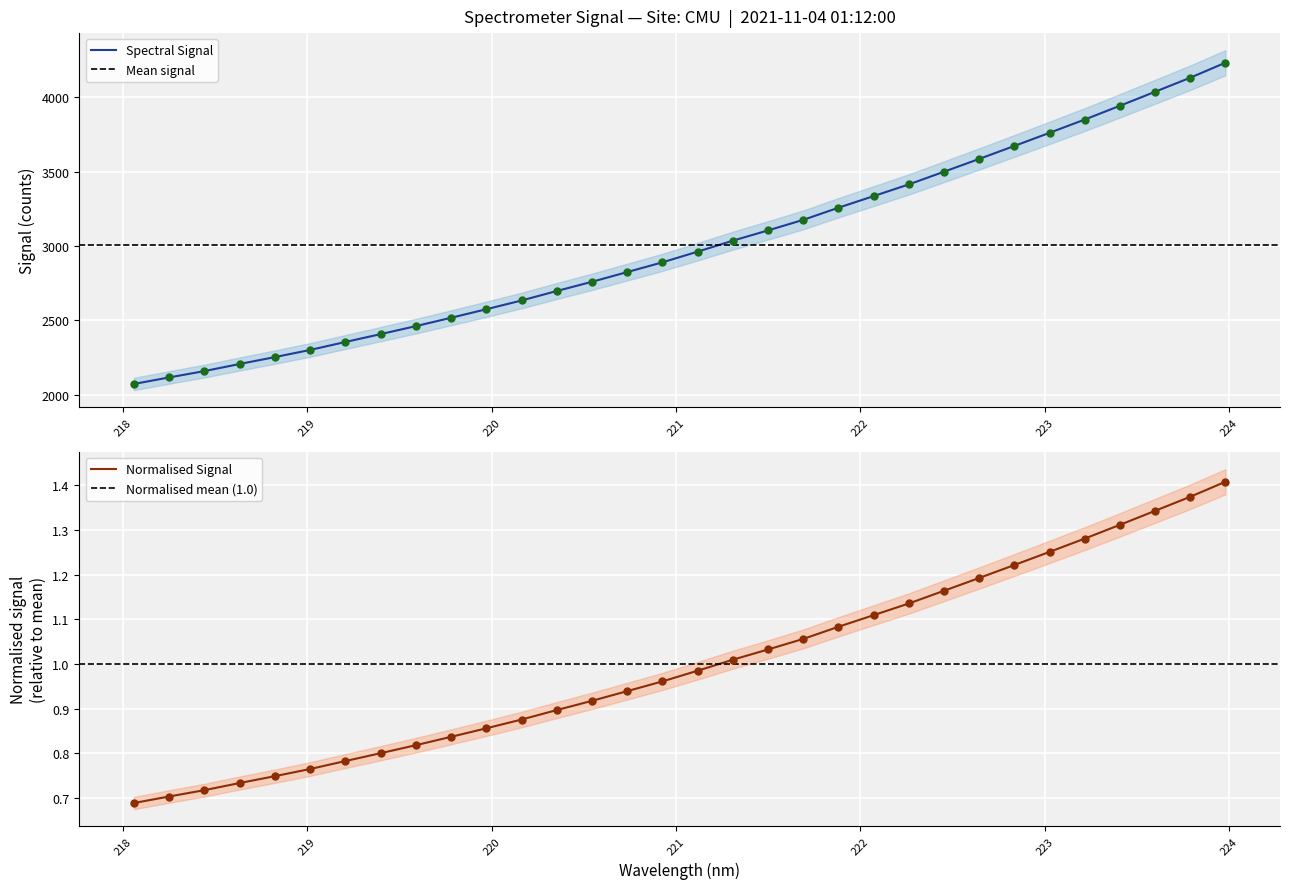

Approximately how many times larger is the value at 219.3979 compared to 223.0264?

0.6